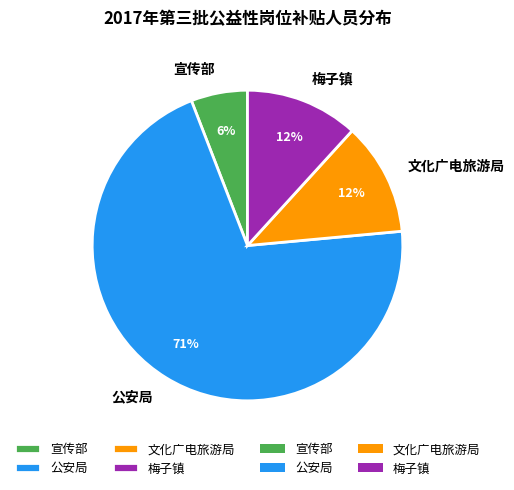

What is the majority slice?

公安局